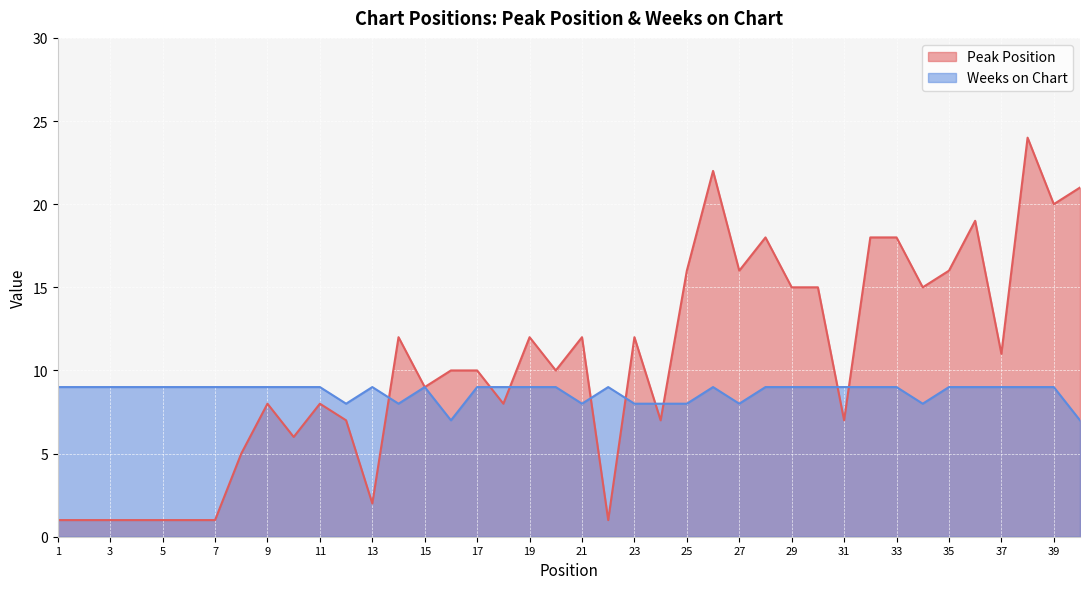

Where does the Peak Position series first go above 10?

14